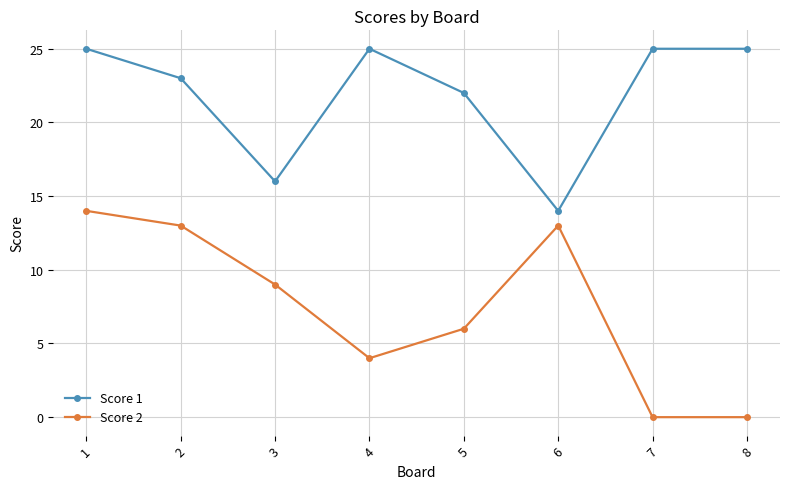

Reading right to left, transcribe all the data shown in this chart.

Score 1: 25	25	14	22	25	16	23	25
Score 2: 0	0	13	6	4	9	13	14